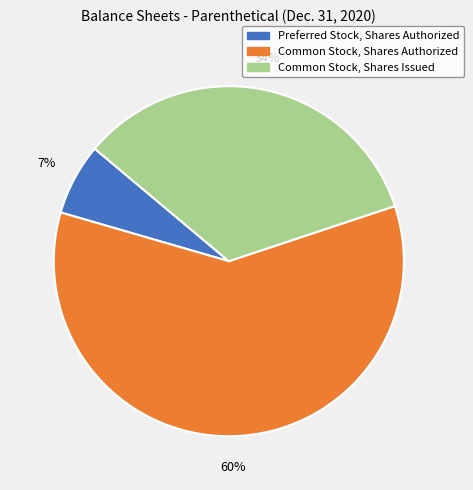

Is the sum of Common Stock, Shares Authorized and Preferred Stock, Shares Authorized greater than half?

Yes